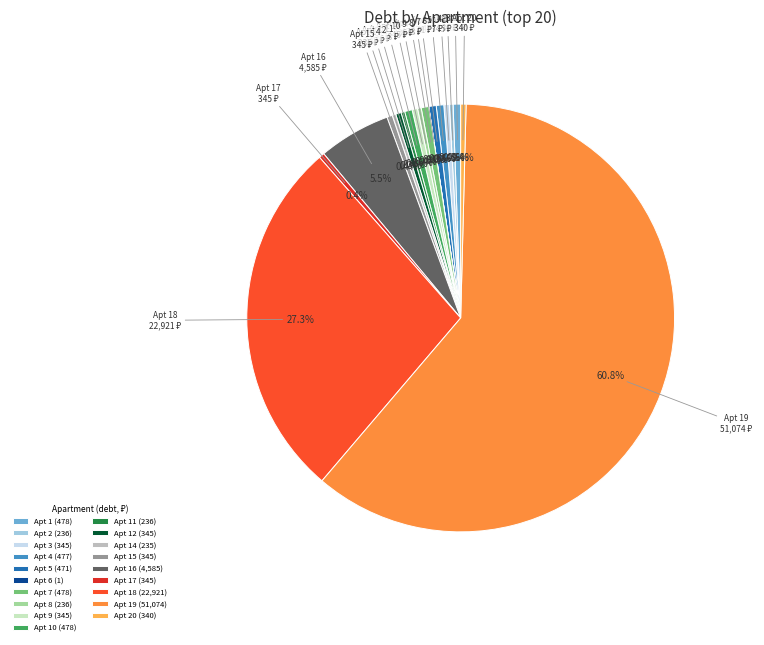

Is the sum of Apt 20 and Apt 12 greater than half?

No